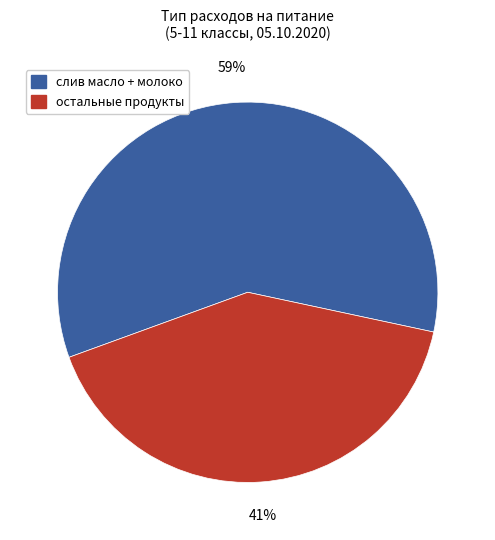

To the nearest percent, what is the difference between the largest and smallest slice percentages?

18%